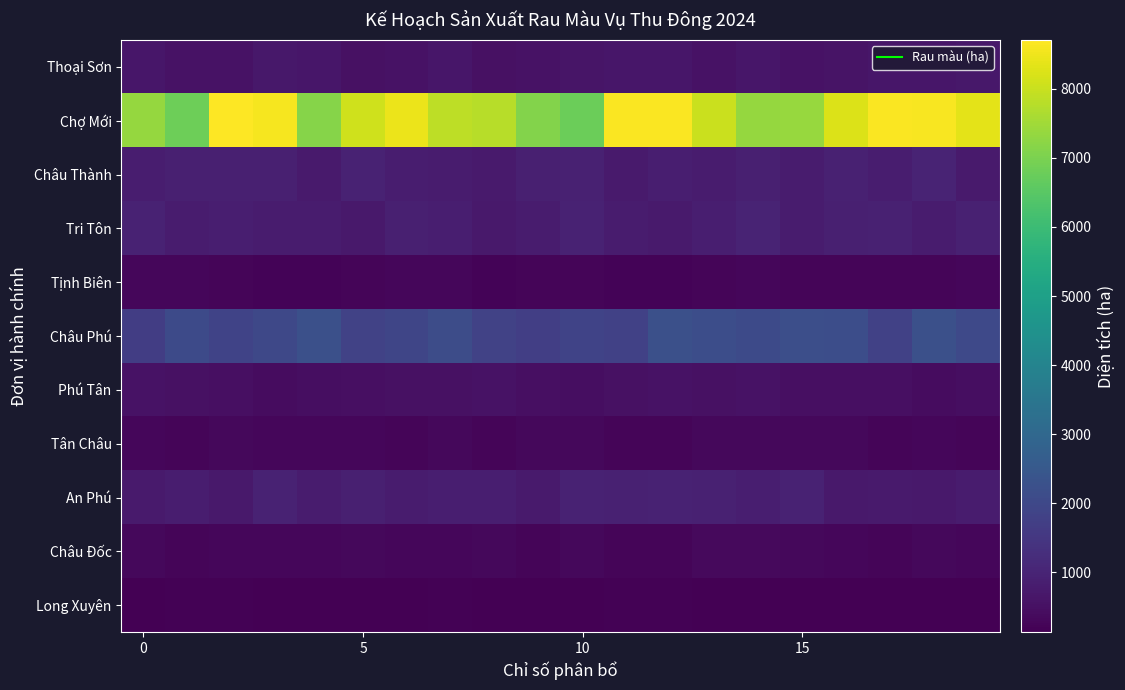

Reading left to right, transcribe all the data shown in this chart.

Long Xuyên: 154.0	181.6	171.1	164.7	143.5	143.5	138.8	177.6	164.9	170.0	137.0	182.6	176.0	146.2	144.7	144.8	150.6	161.2	156.7	150.0
Châu Đốc: 310.1	267.6	281.3	288.0	296.0	325.7	273.0	301.3	308.3	259.2	309.7	270.3	260.9	340.4	341.9	327.8	282.4	263.8	316.6	294.6
An Phú: 744.8	838.8	722.7	943.1	779.2	881.0	792.6	845.1	851.8	760.6	958.3	909.3	950.8	939.5	864.7	946.3	736.3	763.4	725.4	796.0
Tân Châu: 280.3	270.1	318.6	277.5	270.9	293.7	258.8	316.3	253.0	332.4	313.7	263.8	247.0	317.4	308.0	309.9	313.6	252.9	277.7	256.6
Phú Tân: 554.5	518.5	474.6	434.5	471.6	473.8	534.4	520.6	558.1	495.8	442.9	532.0	539.1	509.2	540.6	499.1	503.4	489.1	428.8	441.2
Châu Phú: 1708.5	2069.4	1877.3	1993.1	2231.1	1838.5	1934.6	2140.4	1826.3	1735.7	1862.6	1786.0	2244.3	2171.8	2067.6	2209.5	2169.1	1801.1	2222.1	2011.5
Tịnh Biên: 278.5	285.3	241.1	225.2	234.2	249.4	279.3	282.6	217.3	255.8	248.7	233.7	225.9	242.6	288.9	241.5	256.4	270.5	244.6	291.1
Tri Tôn: 967.9	786.7	849.3	799.2	795.1	731.9	877.9	850.7	735.6	793.6	954.1	783.6	759.4	847.3	973.8	784.2	893.9	916.7	783.1	908.2
Châu Thành: 830.7	899.3	899.7	874.3	758.7	952.0	818.5	783.7	745.8	888.6	911.1	739.6	868.1	794.0	902.7	780.5	914.5	835.6	978.3	770.9
Chợ Mới: 7352.9	6825.7	8704.7	8595.0	7160.3	8091.6	8455.8	7848.9	7789.7	7123.1	6778.5	8641.1	8648.5	8029.3	7348.1	7371.7	8244.4	8640.8	8617.6	8369.3
Thoại Sơn: 646.4	542.7	557.1	694.1	639.8	528.7	545.9	650.4	527.9	556.9	629.1	655.7	648.3	568.7	659.5	571.1	587.5	665.8	647.8	685.0